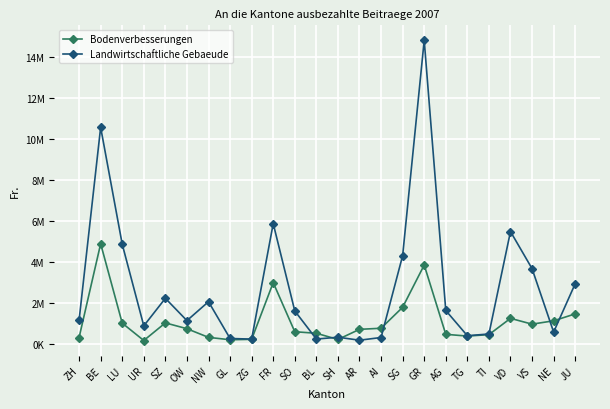

True or false: Bodenverbesserungen and Landwirtschaftliche Gebaeude intersect in this chart.

True